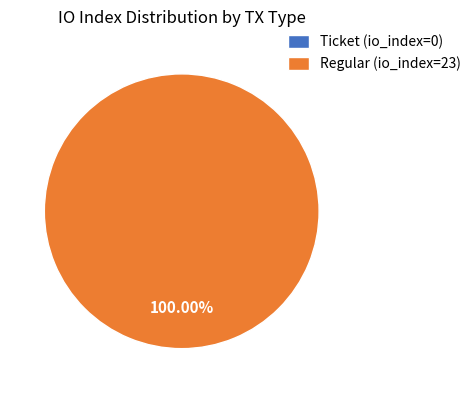

Which slice is the smallest?

Ticket (index 0)